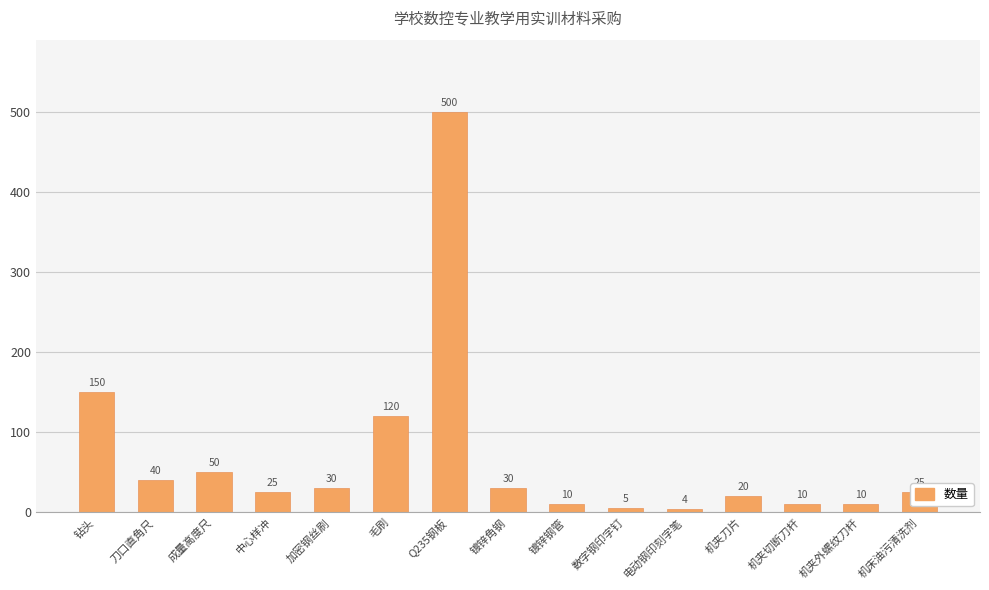

How many values are below 25?

6